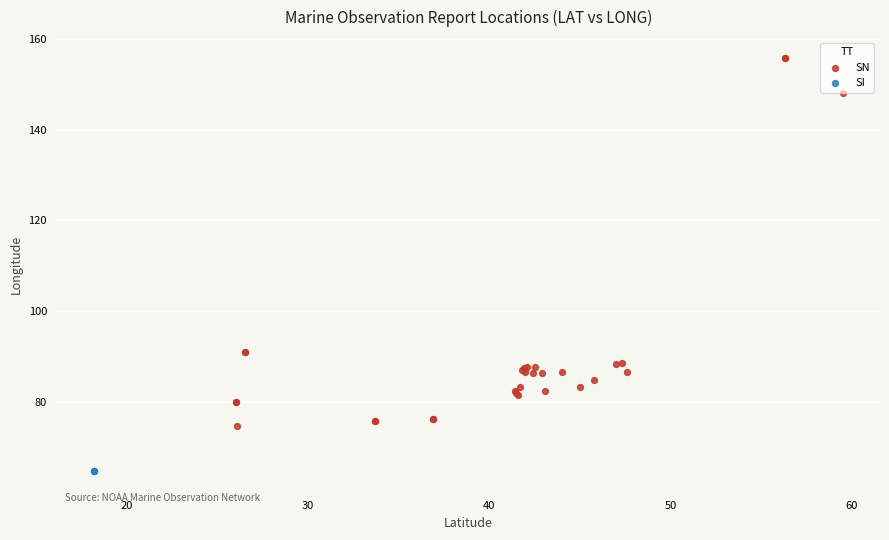

Which series reaches the minimum Y coordinate?

SI